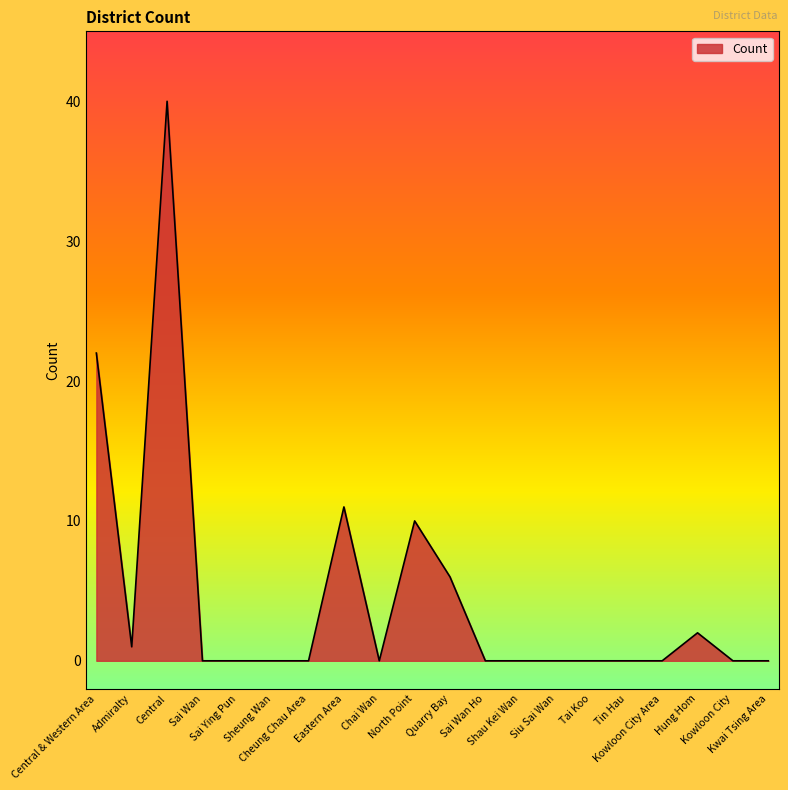

What is the difference between the maximum and minimum values?

40